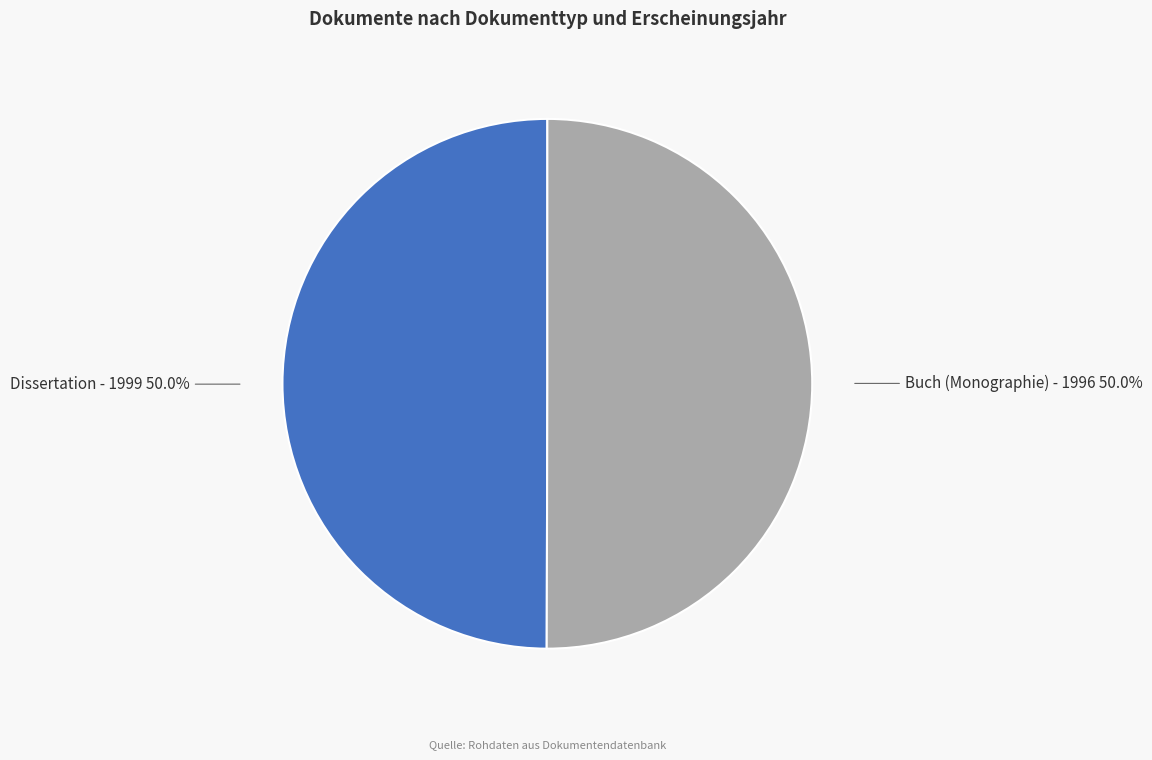

Which category accounts for the majority?

Dissertation - 1999